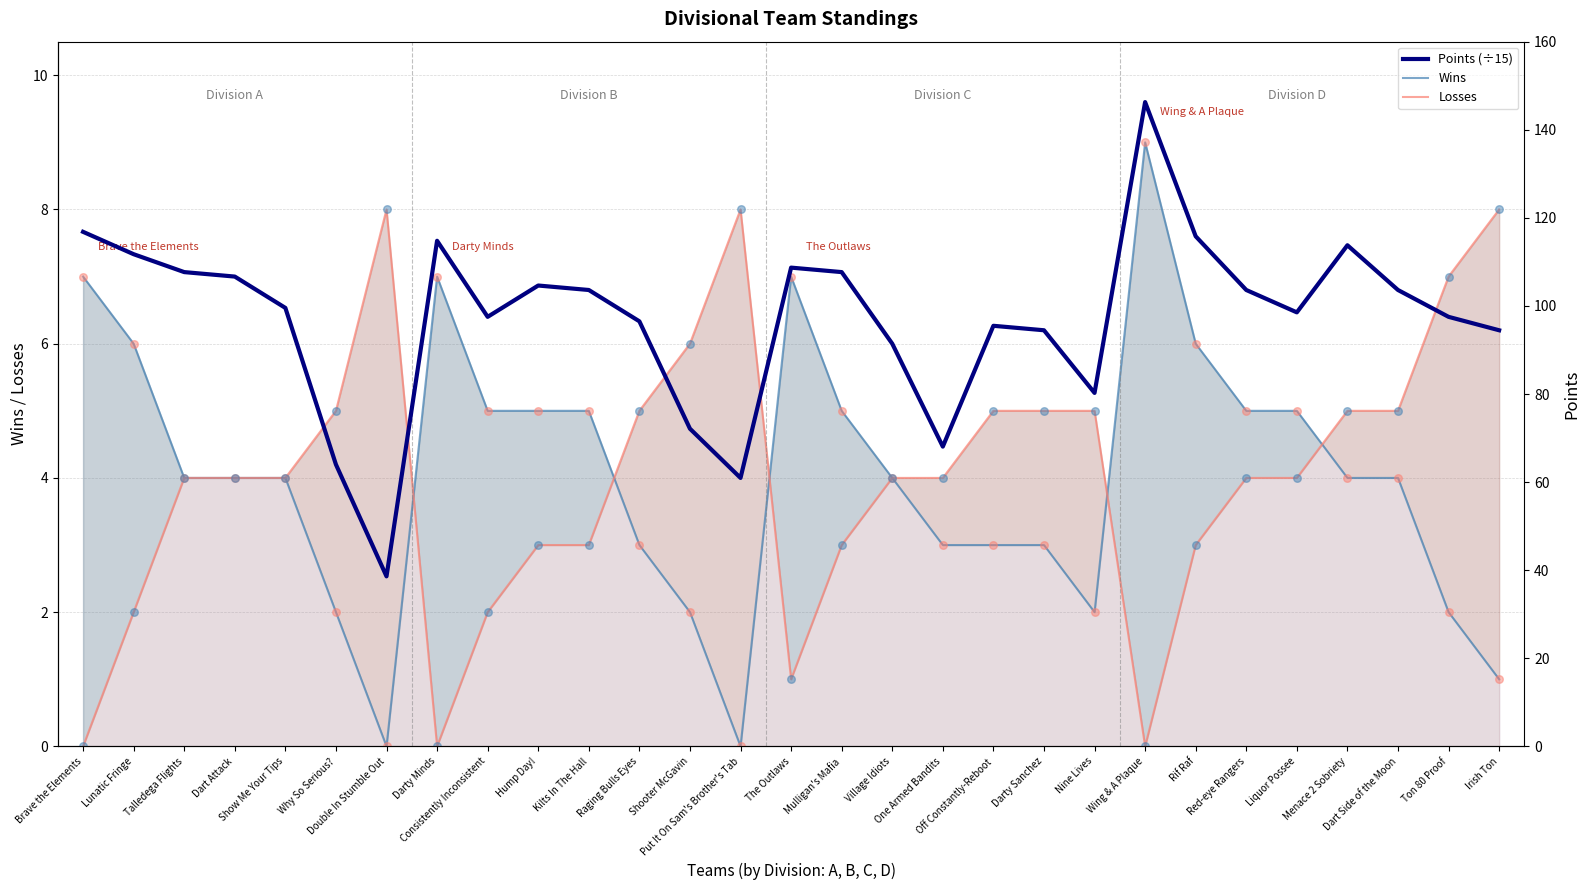

Which series reaches the maximum Y coordinate?

Points (÷15)